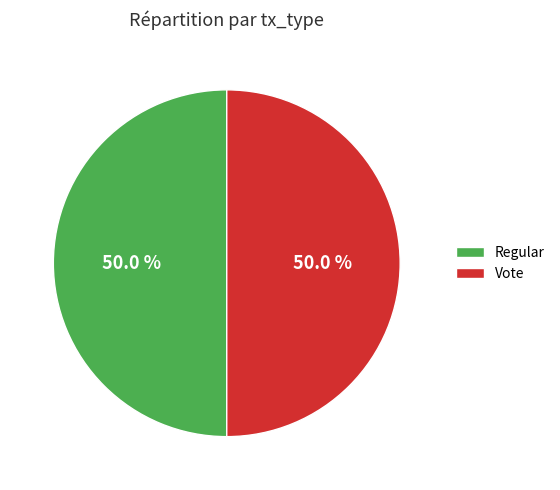

To the nearest percent, what is the combined percentage of Regular and Vote?

100%